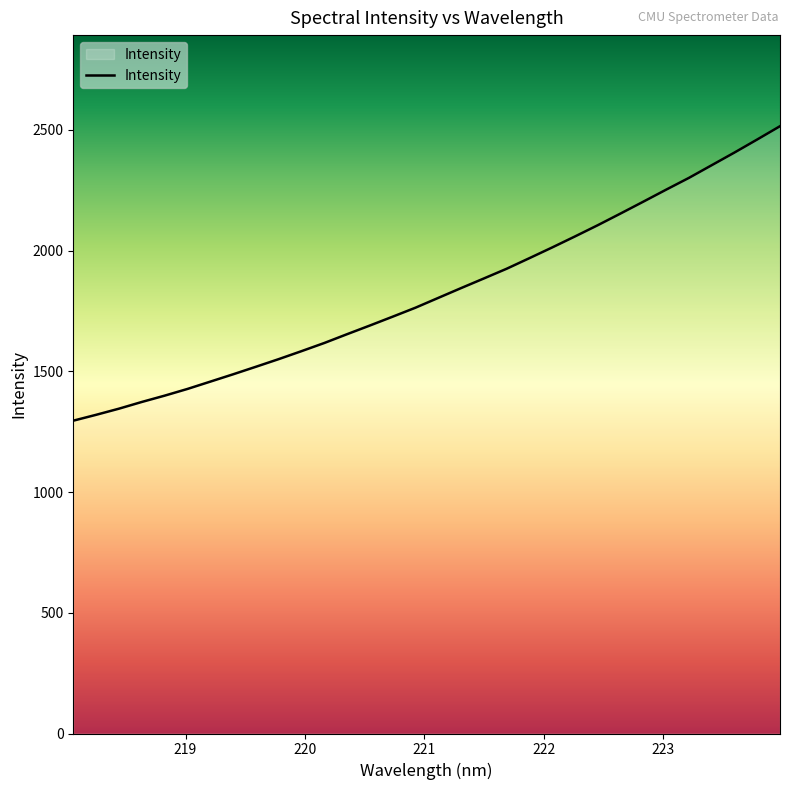

Count the number of values greater than 1803.

16